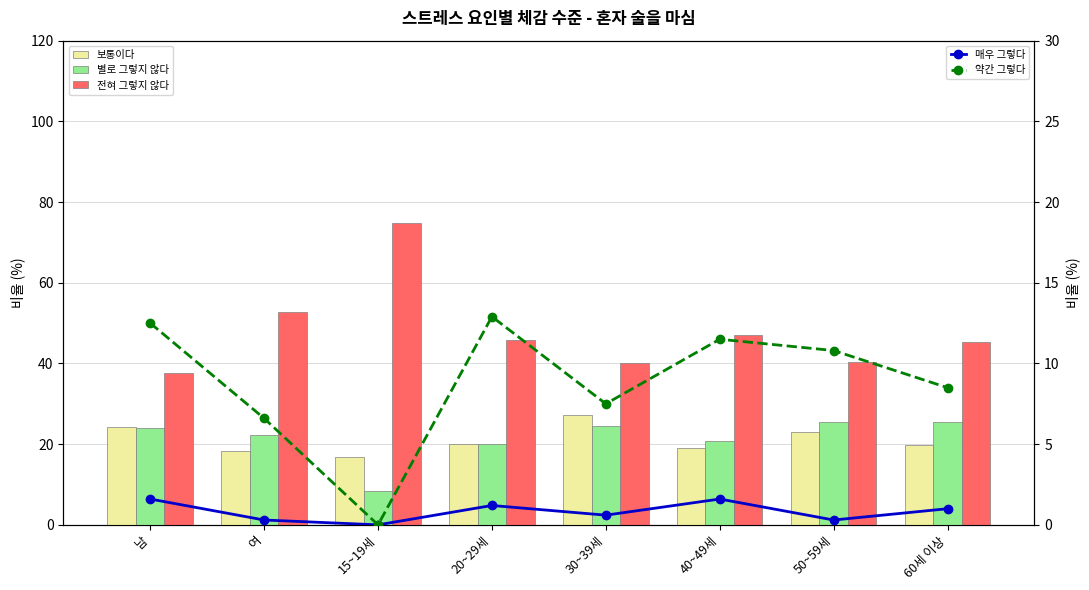

How many data points in 약간 그렇다 are less than 10?

4